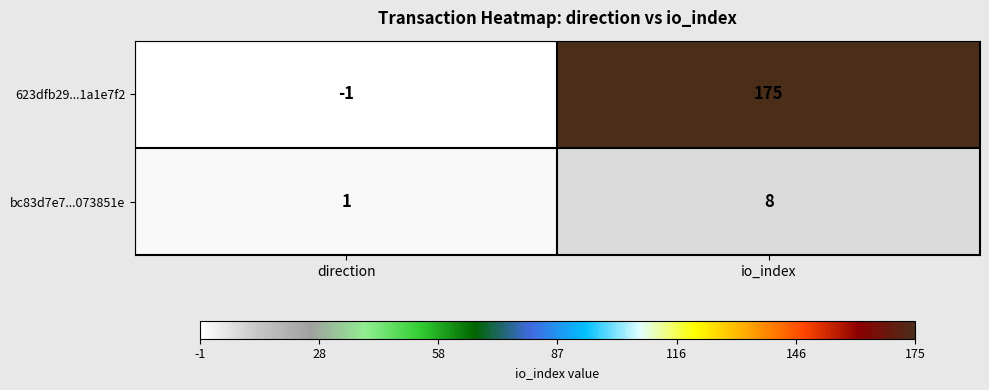

Rank the series by their maximum value, from highest to lowest.

623dfb29...1a1e7f2, bc83d7e7...073851e